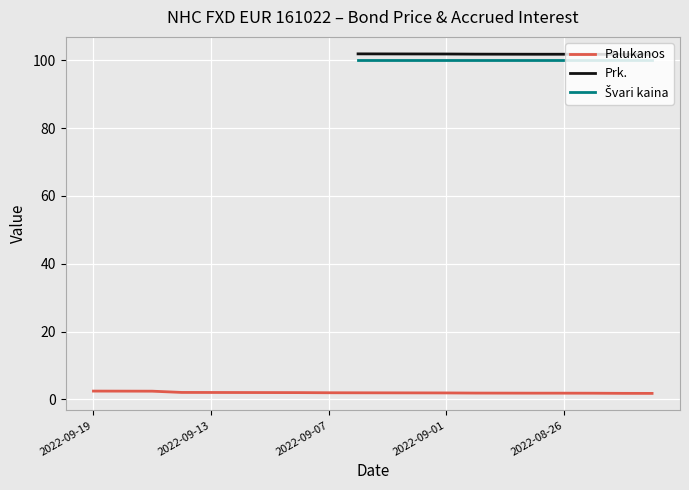

The value of Prk. at 18 is 156.6. True or false?

False